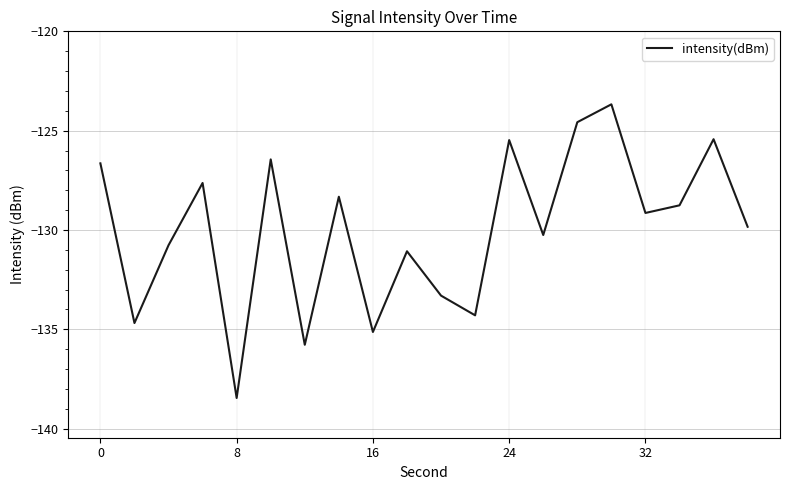

What is the smallest value displayed?

-138.5